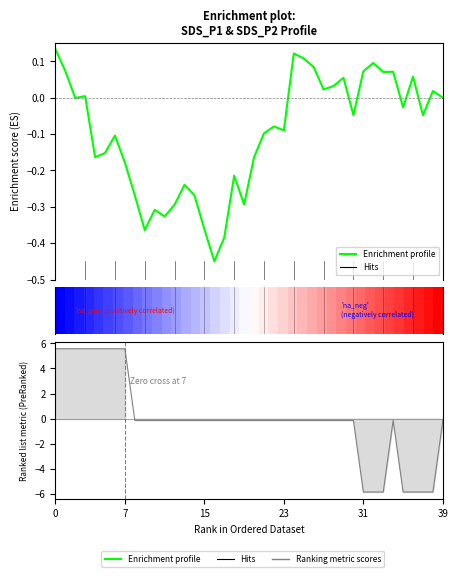

Which series has the widest spread of values?

Ranking metric scores